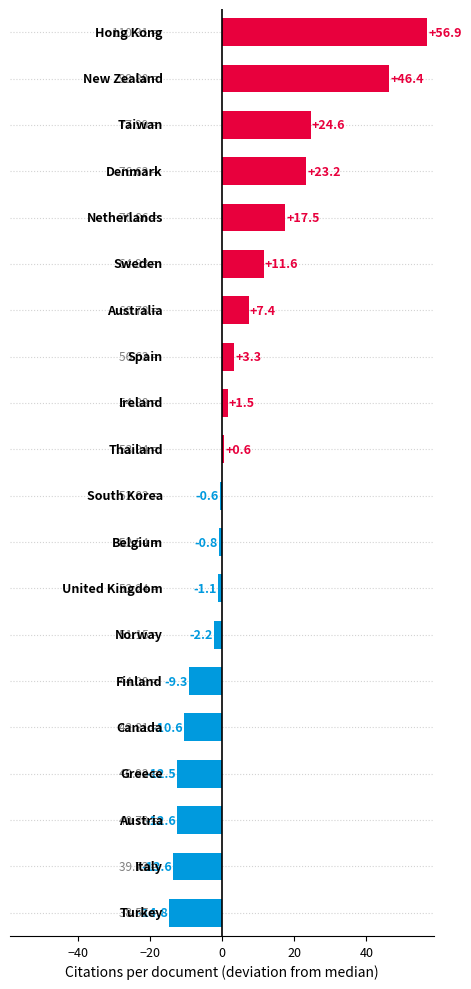

What is the average value?

5.7